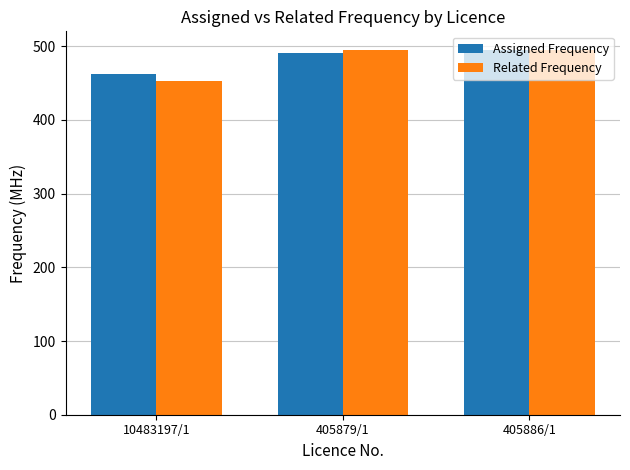

What is the difference between the Assigned Frequency values at 405879/1 and 10483197/1?

27.3